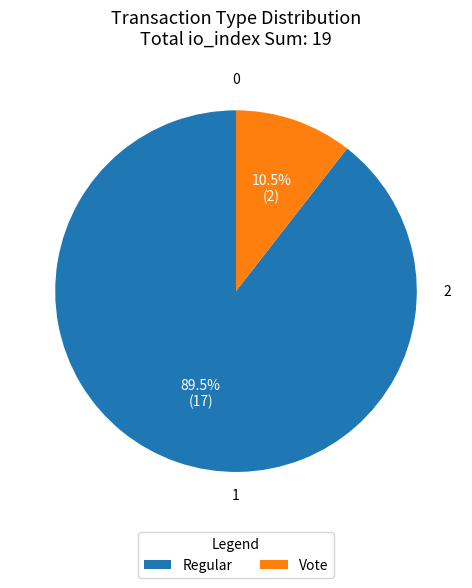

Rank the categories by value from lowest to highest.

Vote, Regular